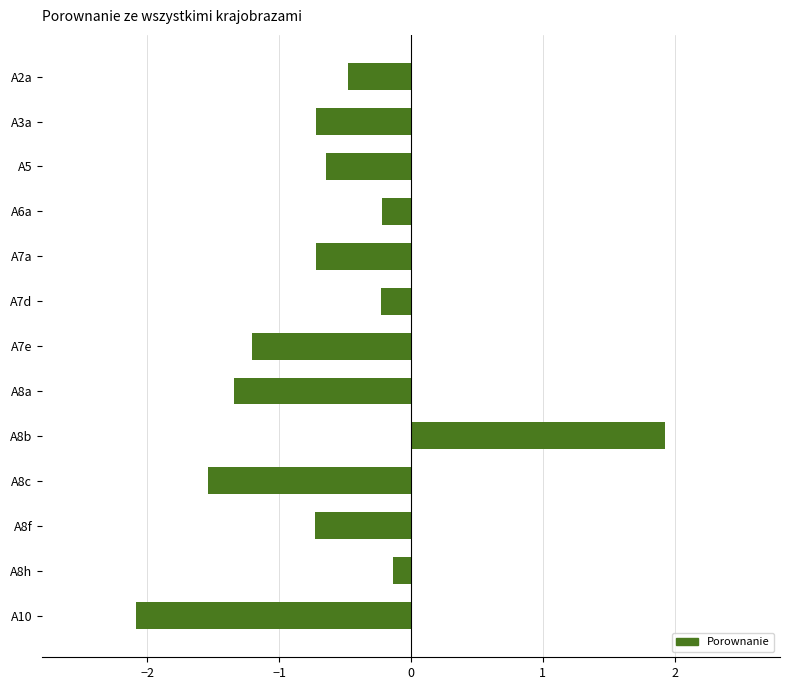

Which has a higher value, A8a or A6a?

A6a